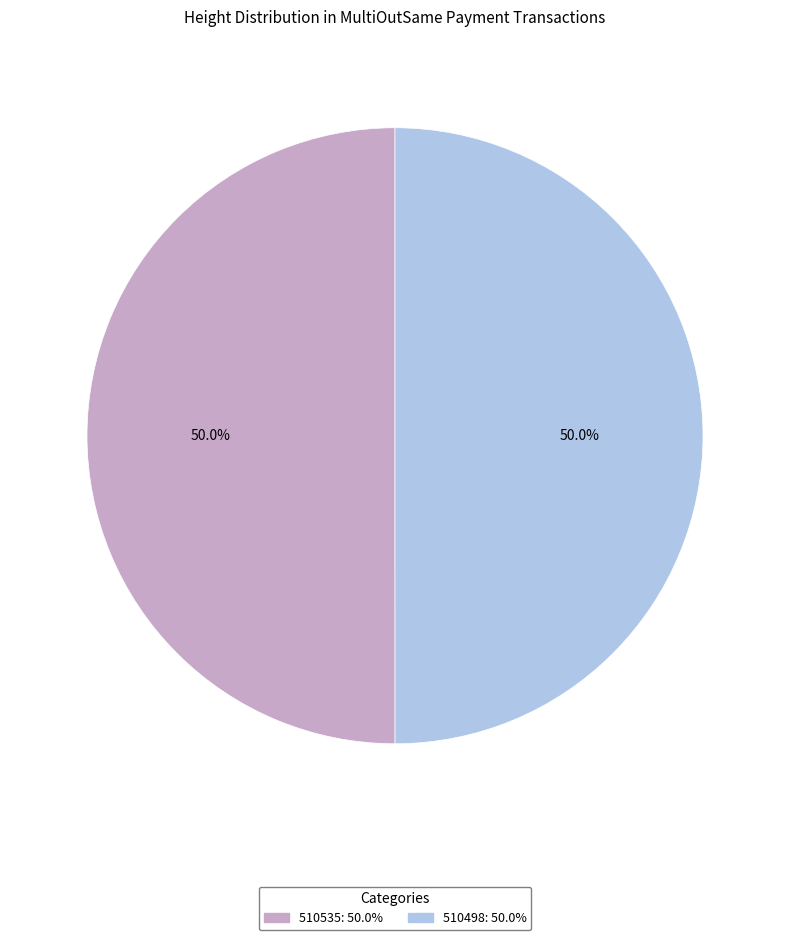

Approximately how many times larger is the value at 510498 compared to 510535?

1.0